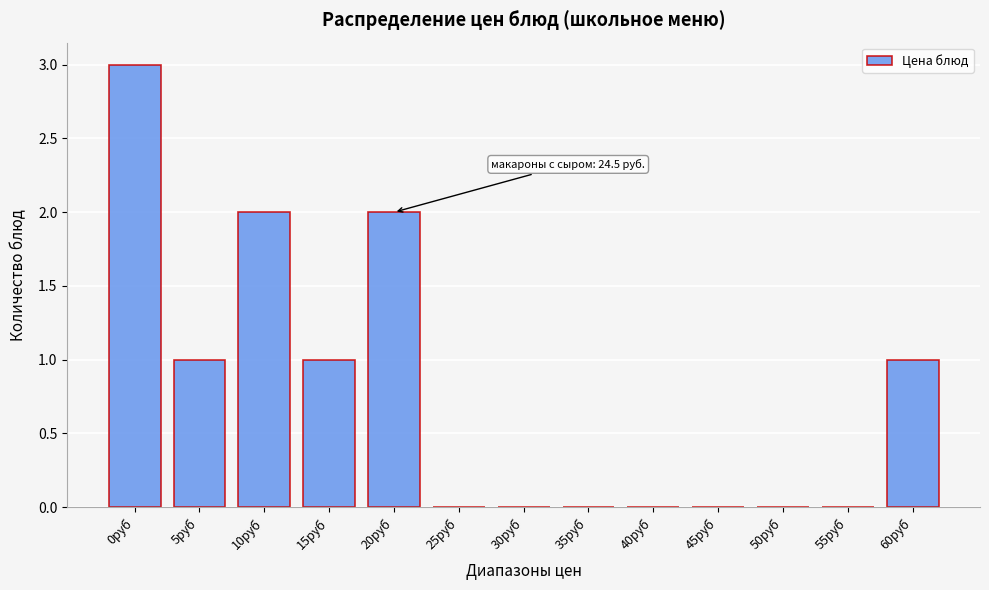

Reading left to right, extract all data points from this chart.

0руб=3	5руб=1	10руб=2	15руб=1	20руб=2	25руб=0	30руб=0	35руб=0	40руб=0	45руб=0	50руб=0	55руб=0	60руб=1